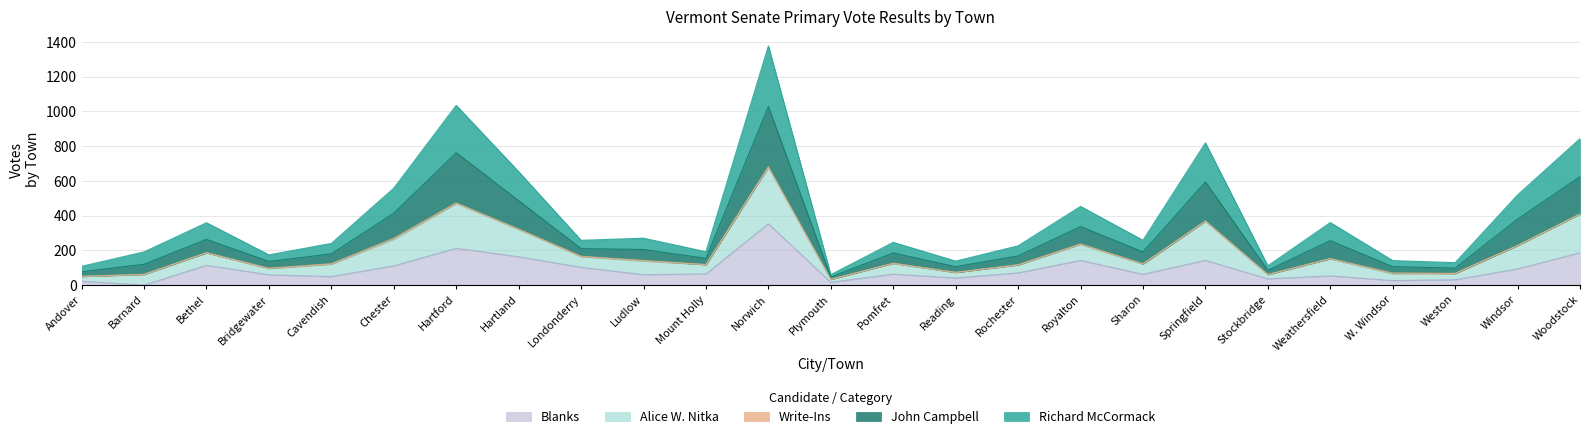

At which category is the sum across all series the highest?

Norwich